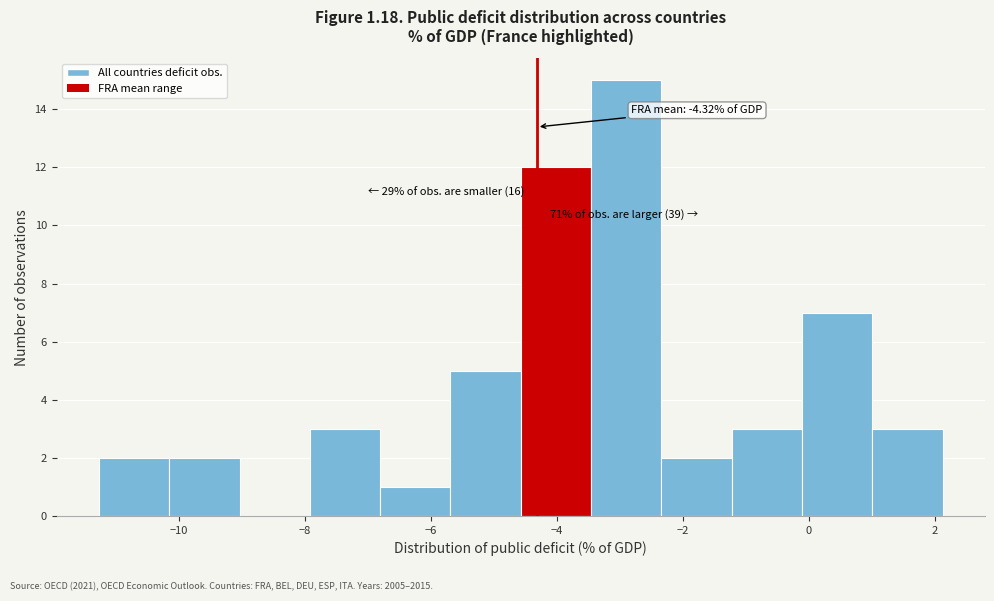

Which range on the x-axis has the tallest bar?

-3.4 to -2.4